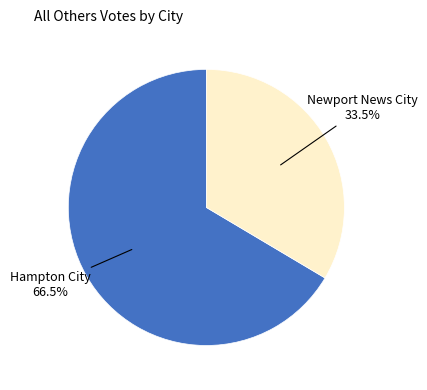

Is there any slice that represents more than half of the pie?

Yes